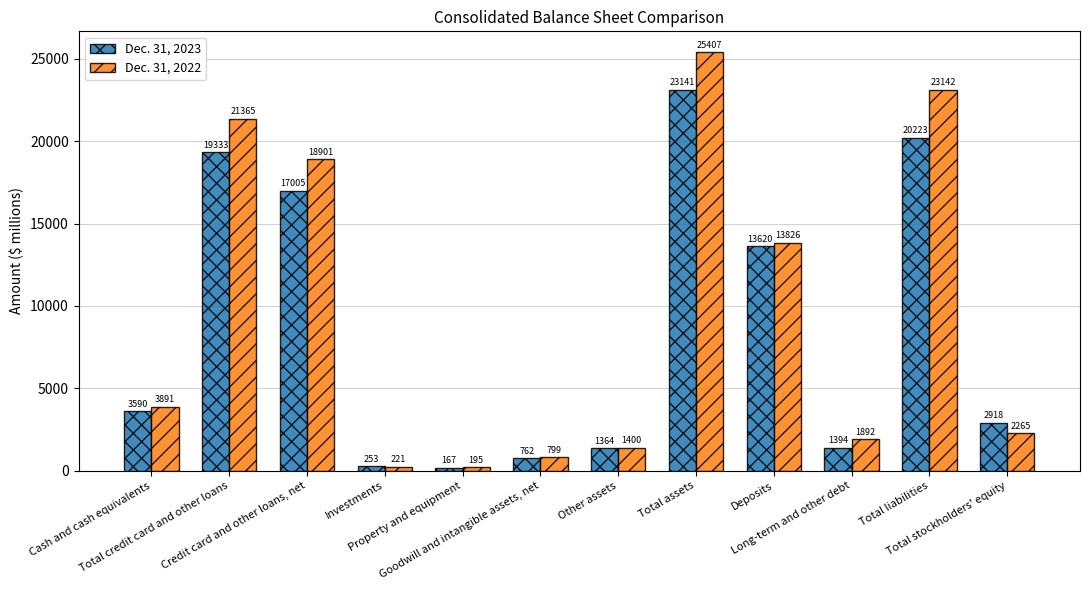

What is the total value across all series at Total liabilities?

43365